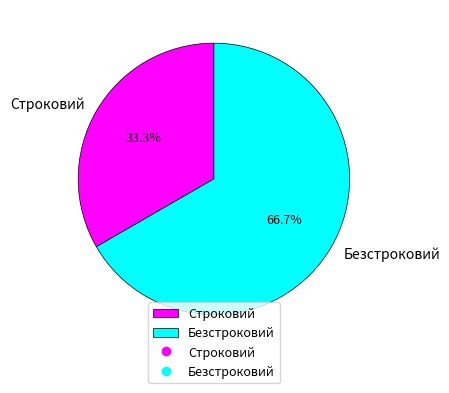

What portion of the pie excludes Безстроковий?

33.3%